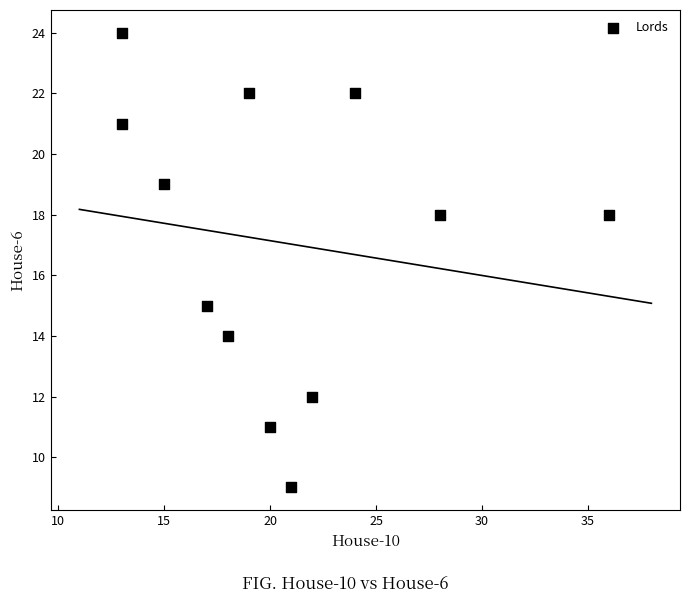

What Y value in the scatter plot is closest to 16?

15